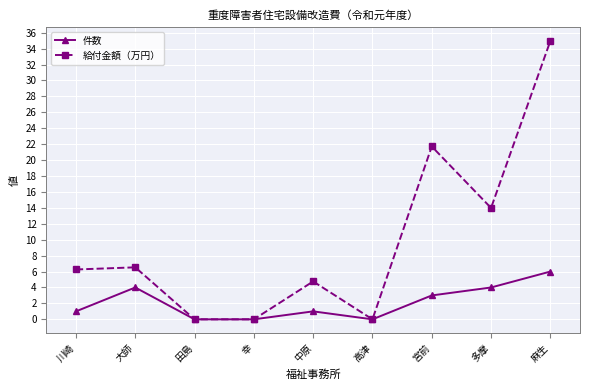

What is the maximum value shown in the chart?

35.0